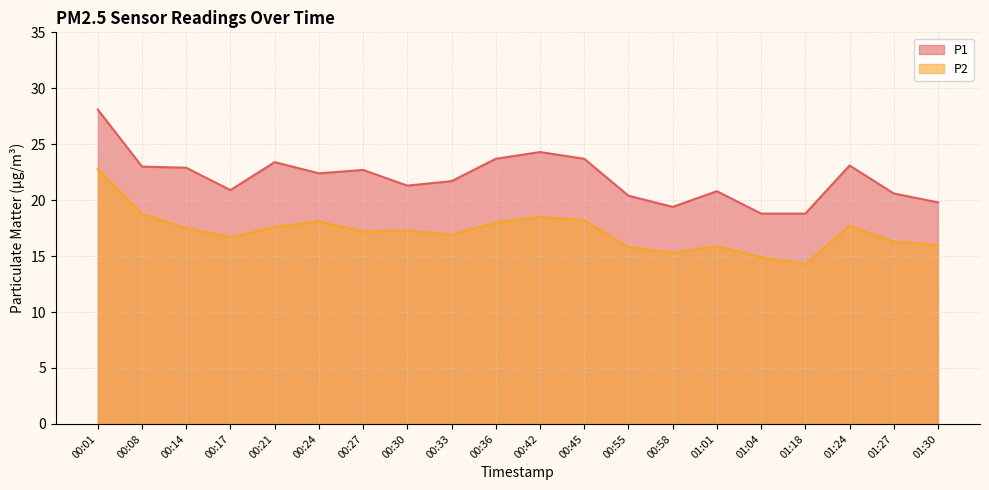

True or false: P2 and P1 cross at least once.

False